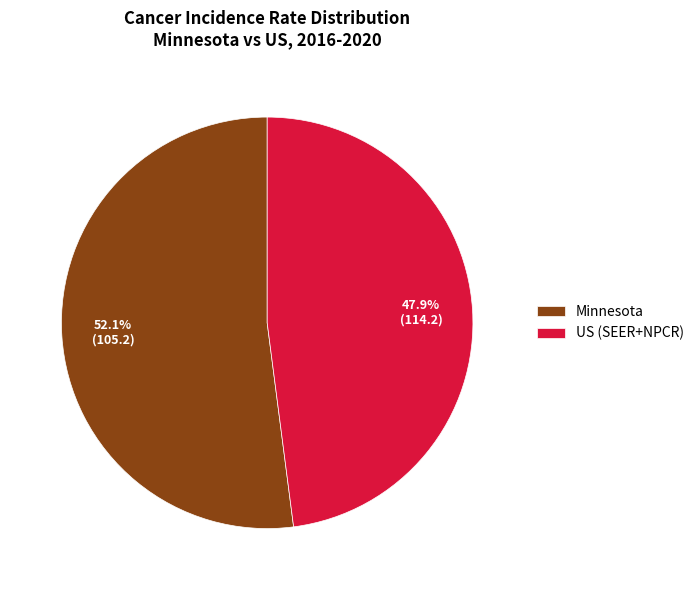

Which slice is the smallest?

US (SEER+NPCR)